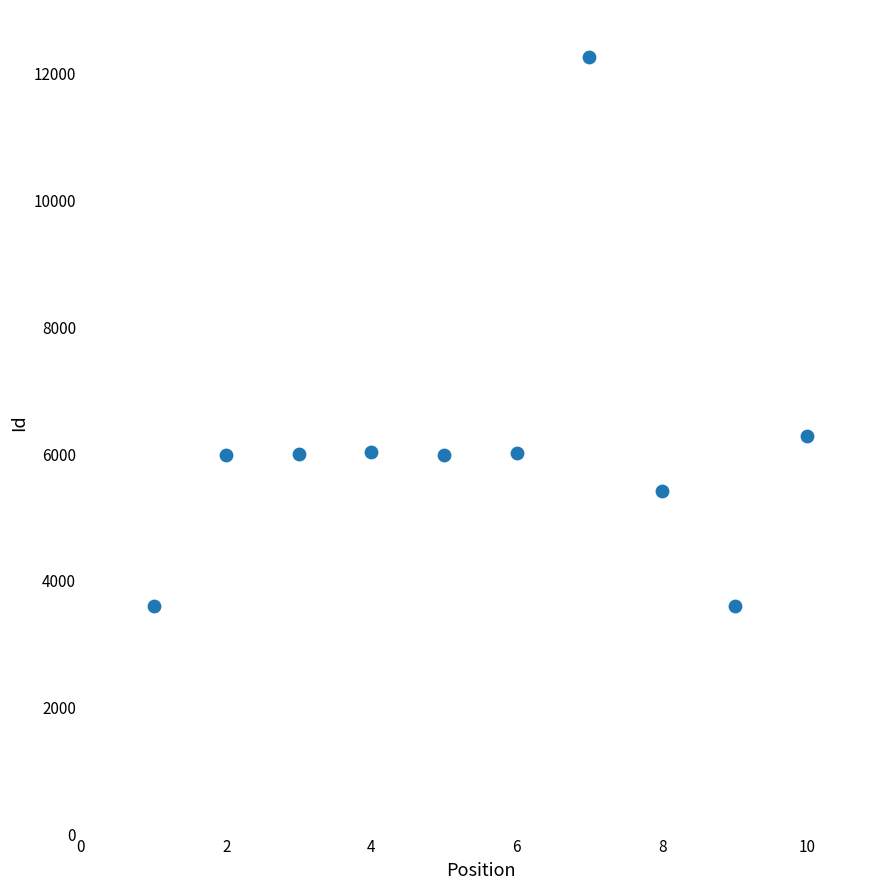

What is the range of Y values (max minus min)?

8659